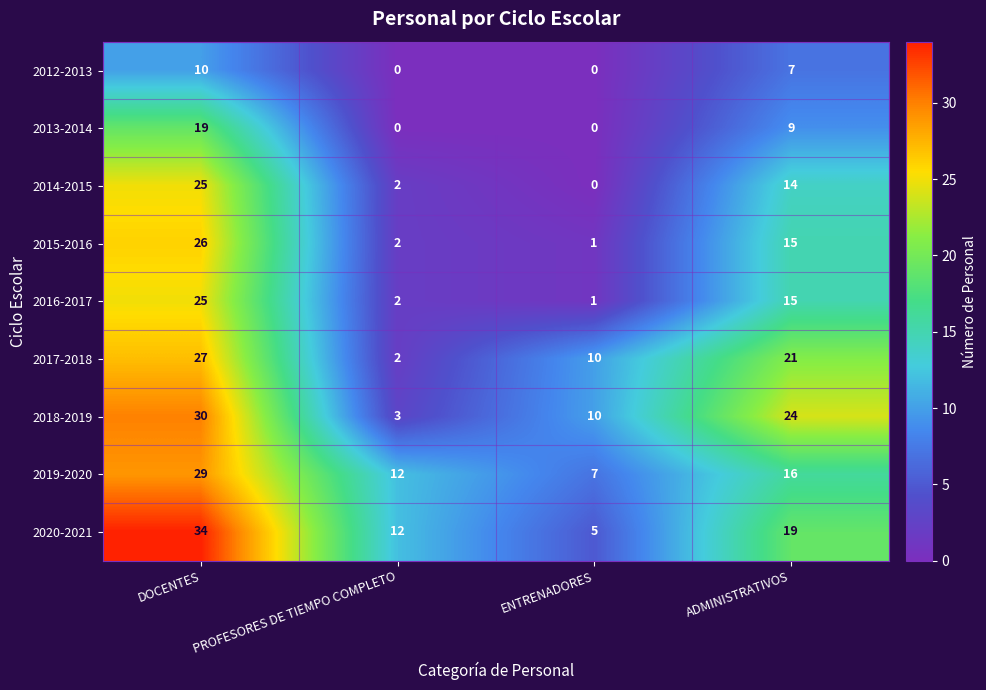

Rank the categories by 2016-2017 value from highest to lowest.

DOCENTES, ADMINISTRATIVOS, PROFESORES DE TIEMPO COMPLETO, ENTRENADORES